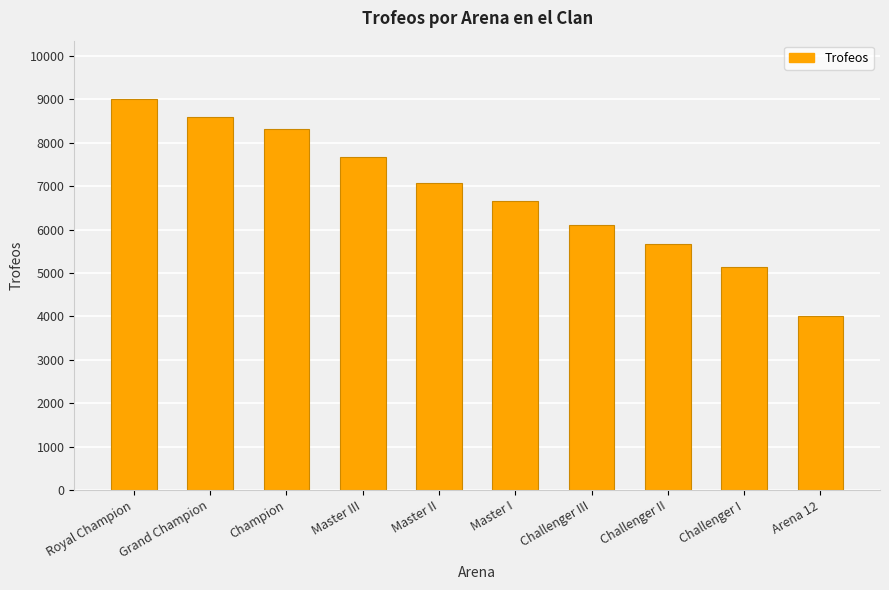

What is the sum of all values?

68206